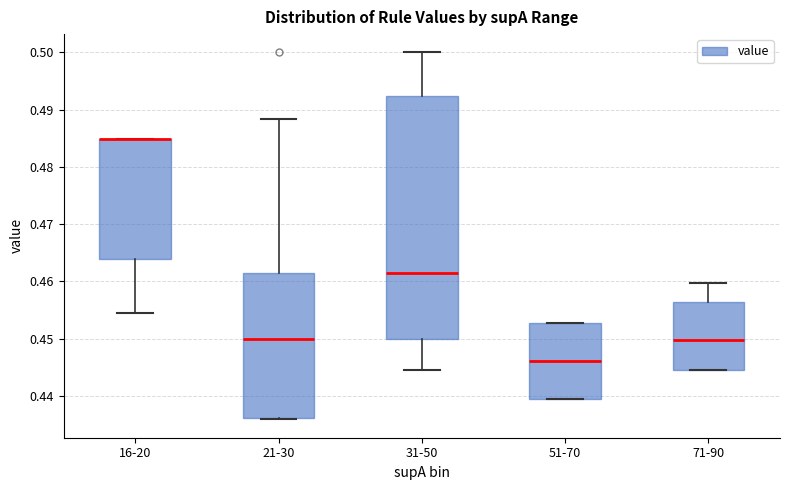

Reading left to right, transcribe this box plot: for each box, give where its median line is, the range the box spans, and where its two whiskers end, as read against the y-axis. The values are not printed on the chart, so give them approximately, as read against the axis.

16-20: median 0.485 (drawn on the box's upper edge), box 0.464 to 0.485, whiskers 0.455 to 0.485
21-30: median 0.450, box 0.436 to 0.461, whiskers 0.436 to 0.488
31-50: median 0.462, box 0.450 to 0.492, whiskers 0.444 to 0.500
51-70: median 0.446, box 0.439 to 0.453, whiskers 0.439 to 0.453
71-90: median 0.450, box 0.444 to 0.456, whiskers 0.444 to 0.460